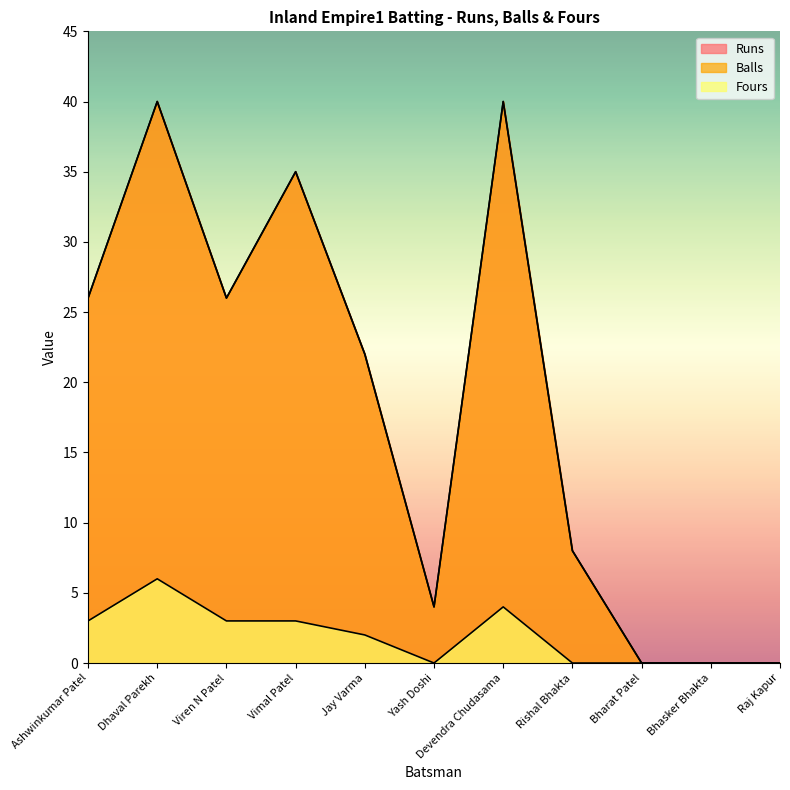

How many Balls values are between 0 and 35?

9